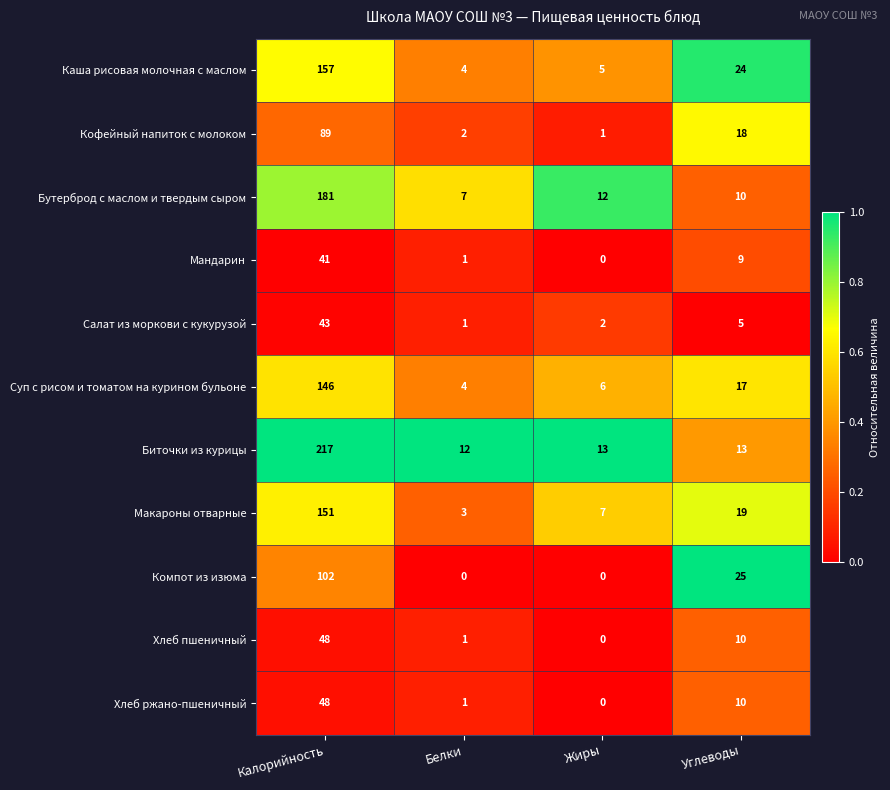

True or false: Макароны отварные has a value of 3 at Белки.

True